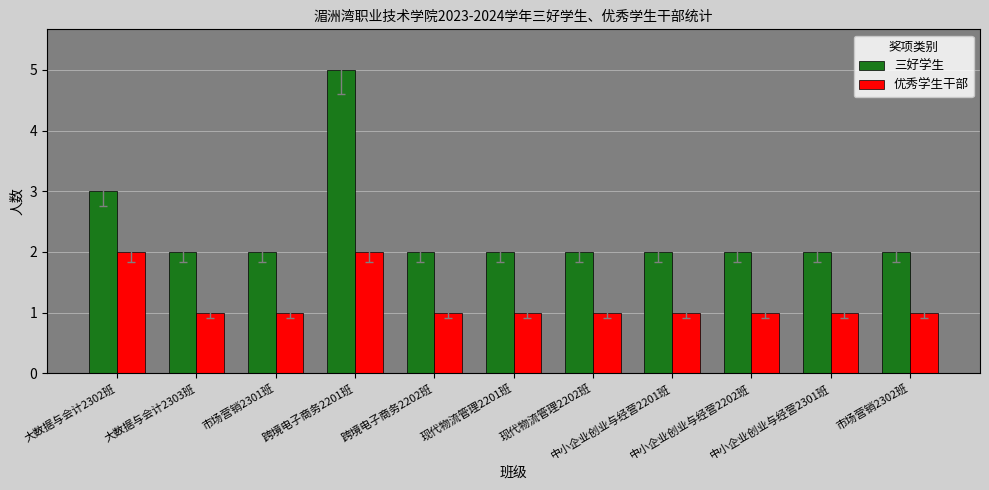

How many 优秀学生干部 values are between 1 and 2?

11